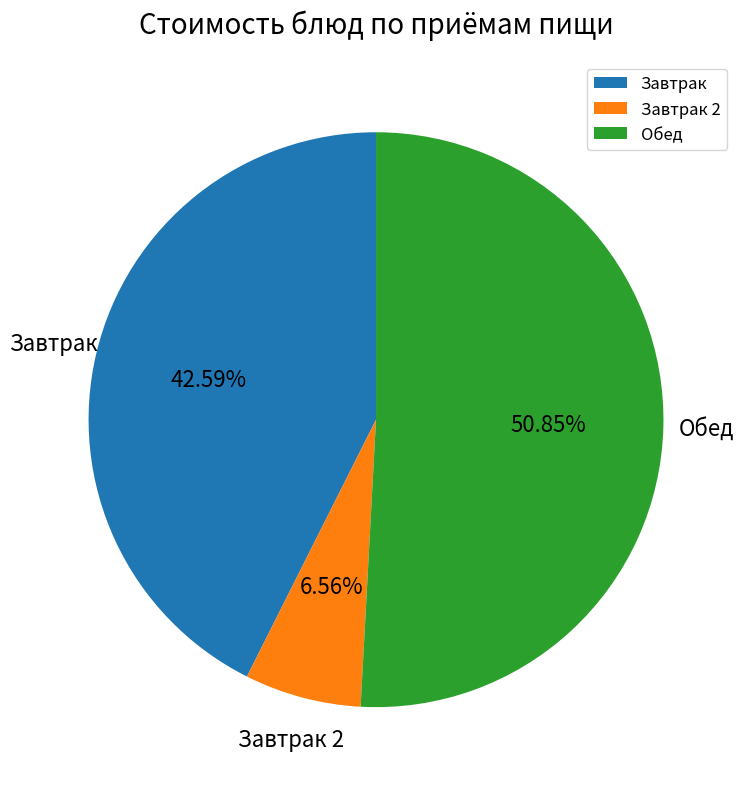

Do Завтрак and Обед together represent more than half of the pie?

Yes